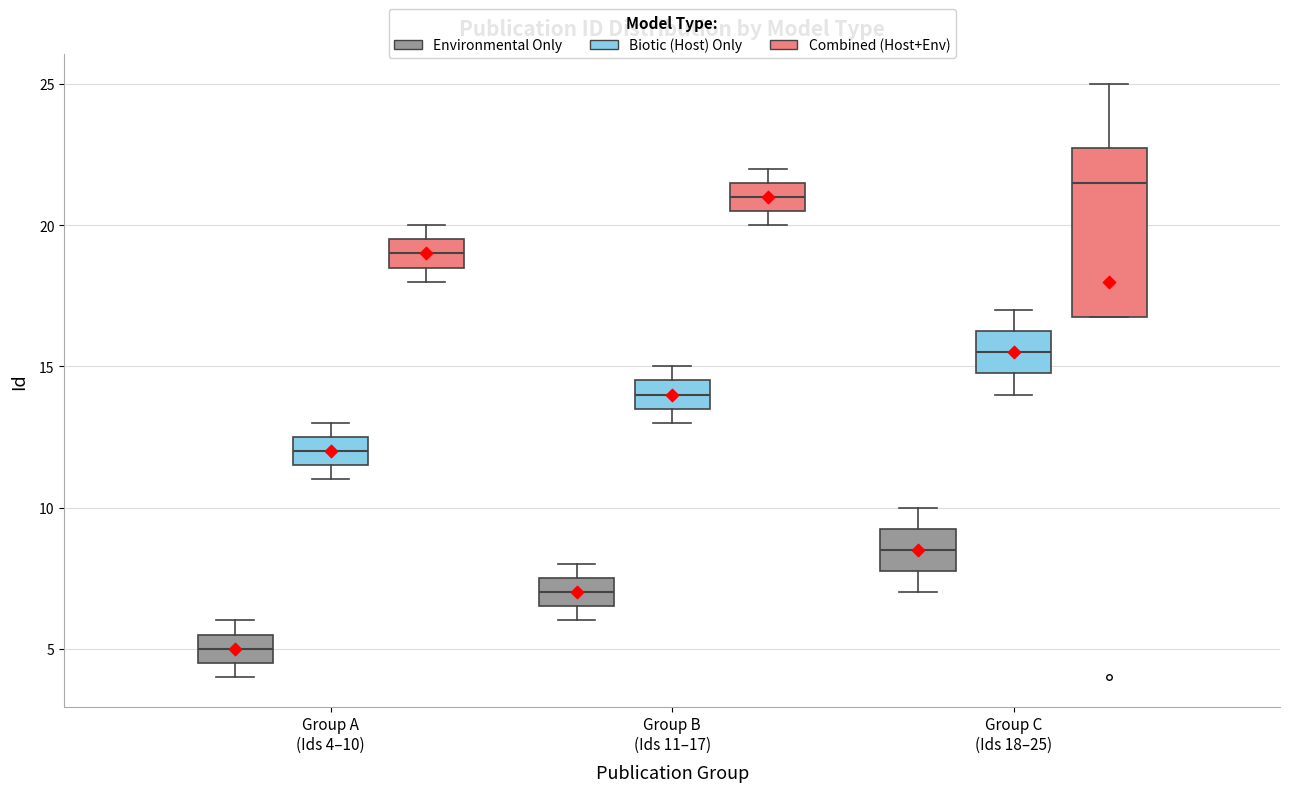

Reading left to right, read every box against the y-axis: the position of its median line, the range the box covers, and the ends of its whiskers. The values are not printed on the chart, so give them approximately, as read against the axis.

Group A (Ids 4–10) (Environmental Only): median 5.0, box 4.5 to 5.5, whiskers 4.0 to 6.0
Group A (Ids 4–10) (Biotic (Host) Only): median 12.0, box 11.5 to 12.5, whiskers 11.0 to 13.0
Group A (Ids 4–10) (Combined (Host+Env)): median 19.0, box 18.5 to 19.5, whiskers 18.0 to 20.0
Group B (Ids 11–17) (Environmental Only): median 7.0, box 6.5 to 7.5, whiskers 6.0 to 8.0
Group B (Ids 11–17) (Biotic (Host) Only): median 14.0, box 13.5 to 14.5, whiskers 13.0 to 15.0
Group B (Ids 11–17) (Combined (Host+Env)): median 21.0, box 20.5 to 21.5, whiskers 20.0 to 22.0
Group C (Ids 18–25) (Environmental Only): median 8.5, box 8.0 to 9.5, whiskers 7.0 to 10.0
Group C (Ids 18–25) (Biotic (Host) Only): median 15.5, box 15.0 to 16.5, whiskers 14.0 to 17.0
Group C (Ids 18–25) (Combined (Host+Env)): median 21.5, box 17.0 to 23.0, whiskers 17.0 to 25.0